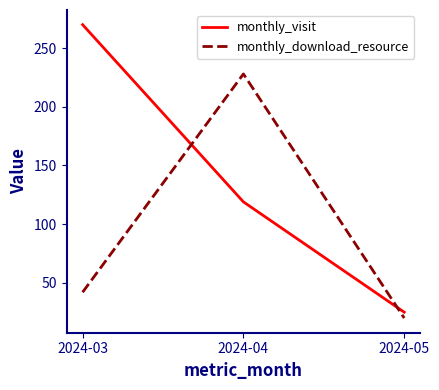

Does the chart have visible grid lines?

No